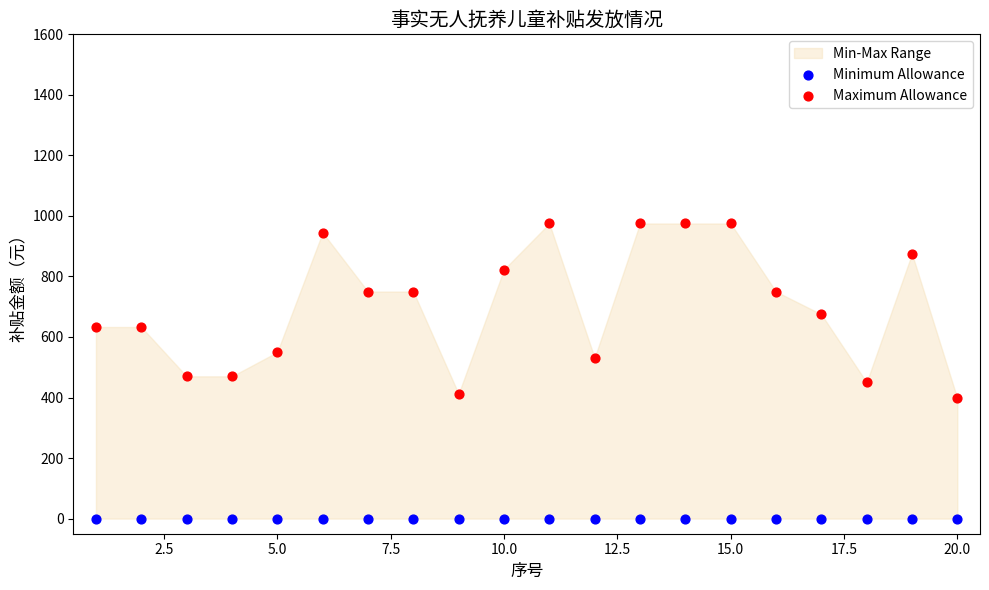

Which series reaches the minimum Y coordinate?

Minimum Allowance